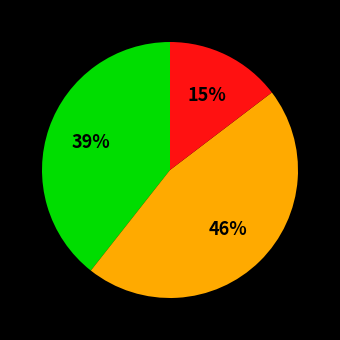

To the nearest percent, what is the difference between the largest and smallest slice percentages?

31%